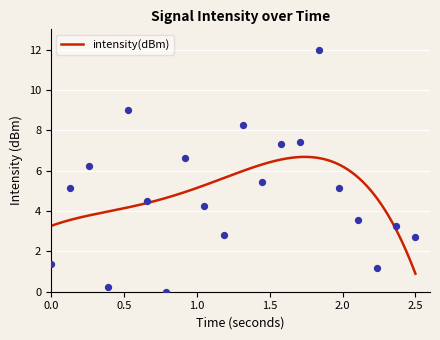

Approximately how many times larger is the value at 36 compared to 2?

0.6